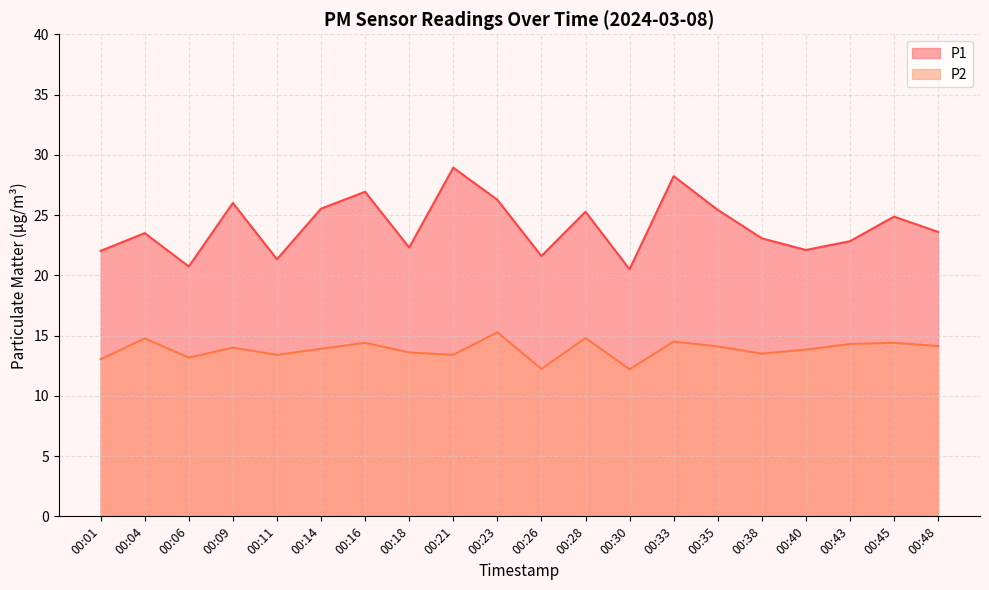

Where is P2 nearest to the value 13?

00:01